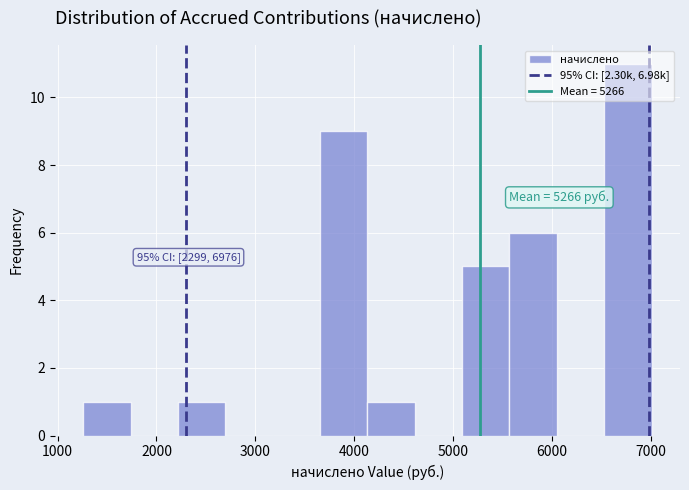

Over which range of the x-axis is the bar tallest?

6500 to 7000